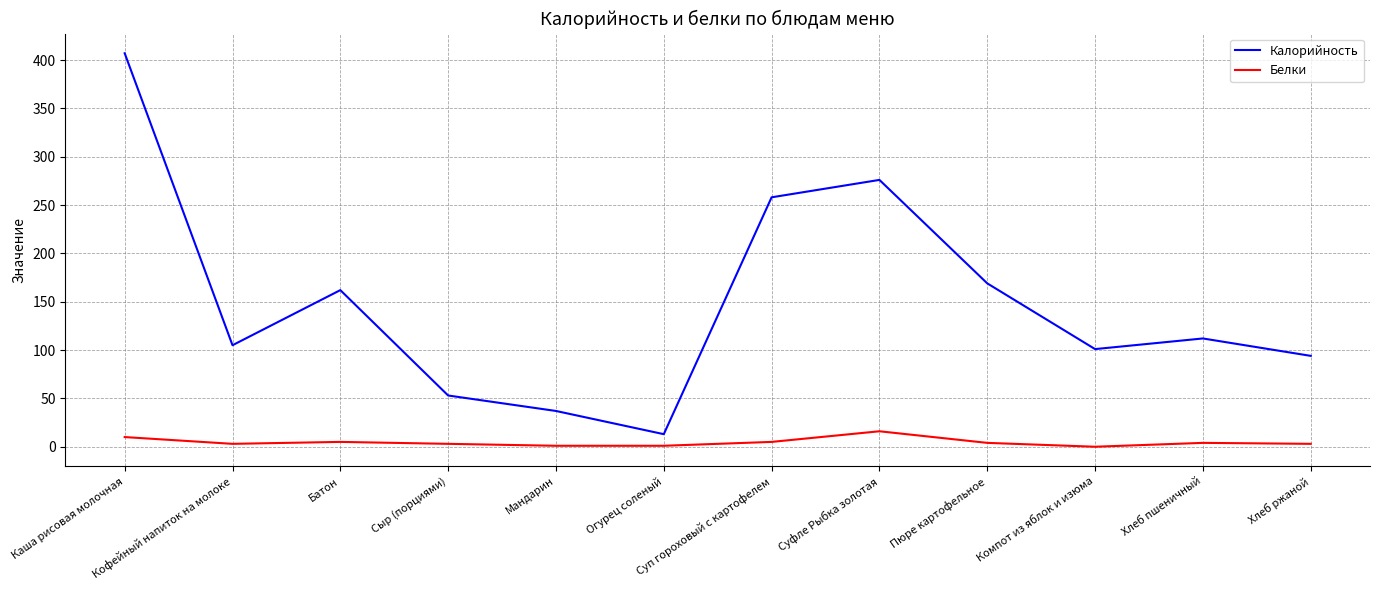

Which series has the largest total across all categories?

Калорийность